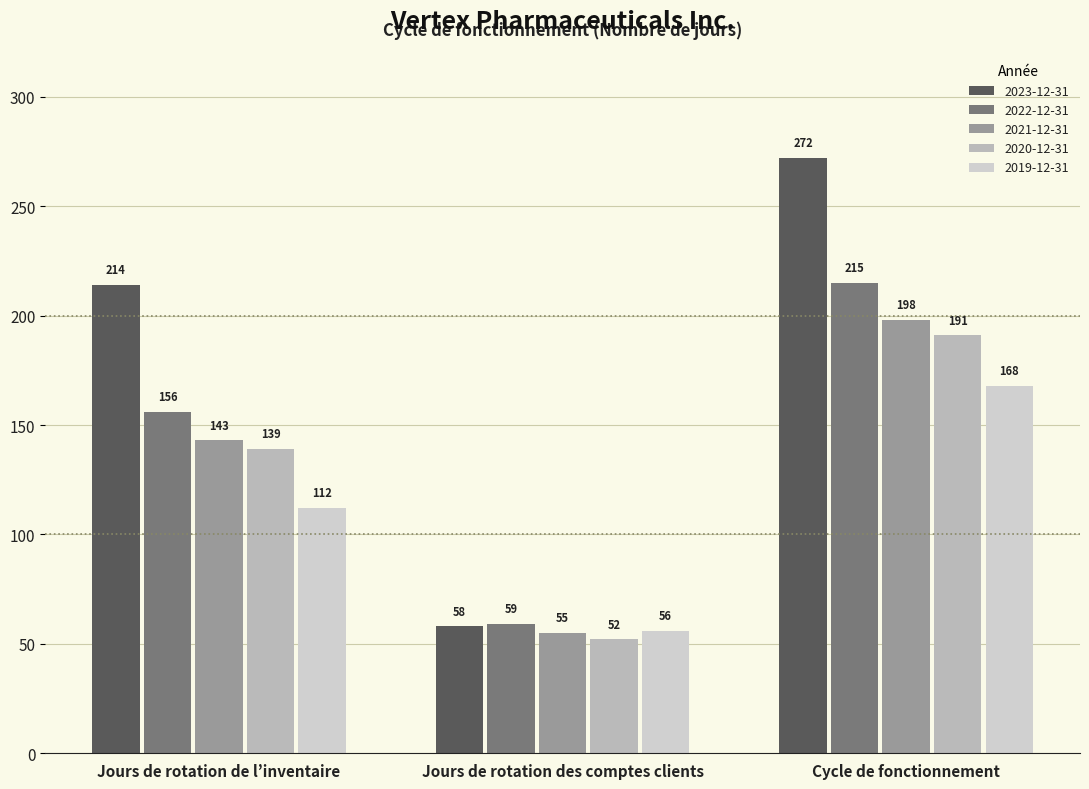

What is the label of the 1st bar from the left?

Jours de rotation de l’inventaire